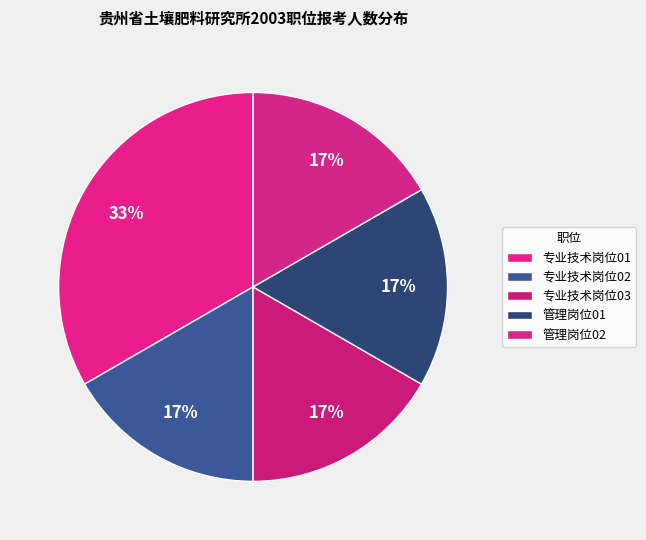

How many segments does this pie chart have?

5